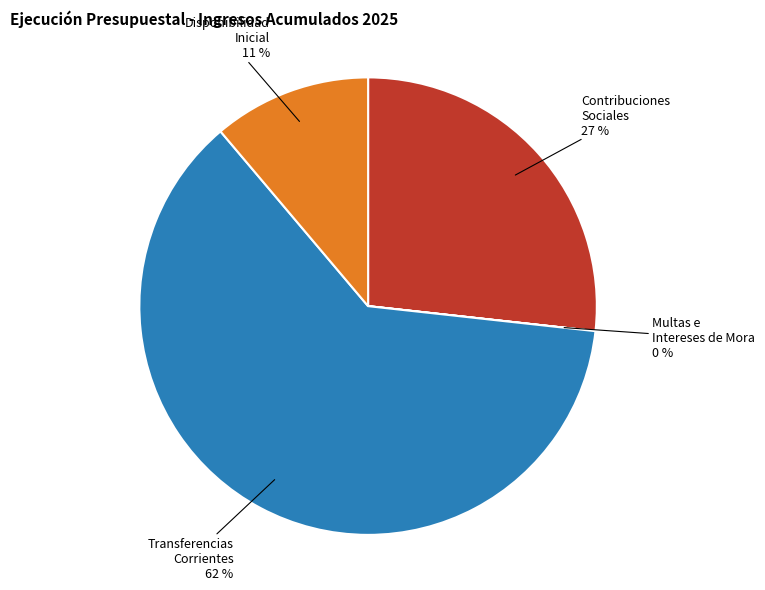

To the nearest percent, what is the difference between the largest and smallest slice percentages?

62%